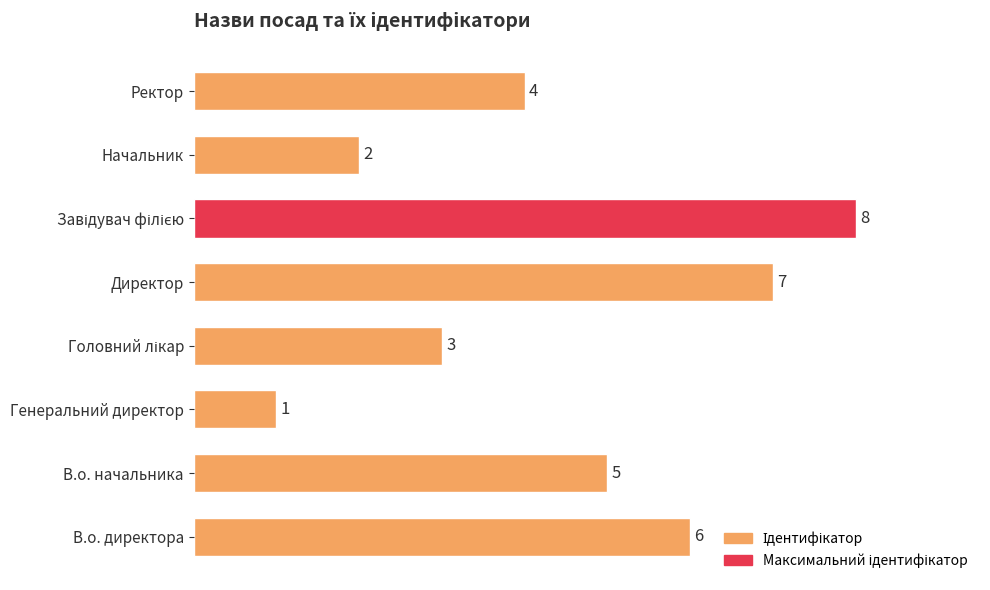

Which has a higher value, Начальник or Ректор?

Ректор